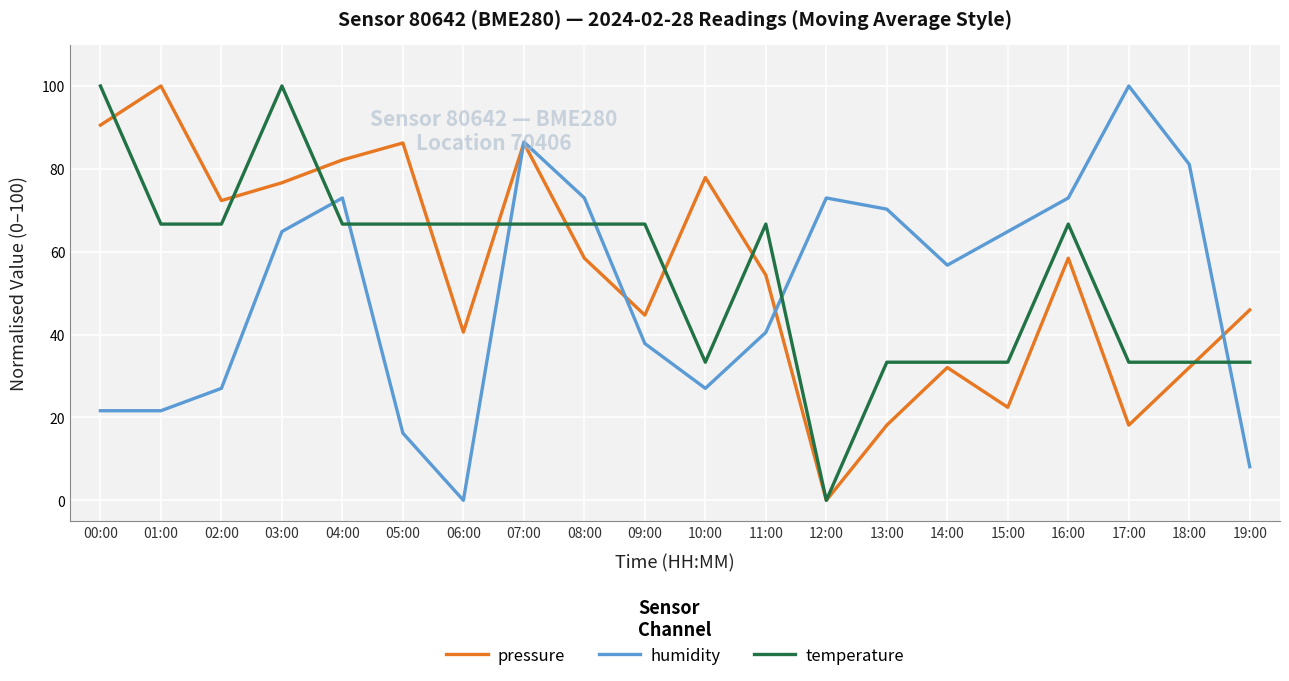

True or false: pressure has more than 2 points higher than both neighbors.

True